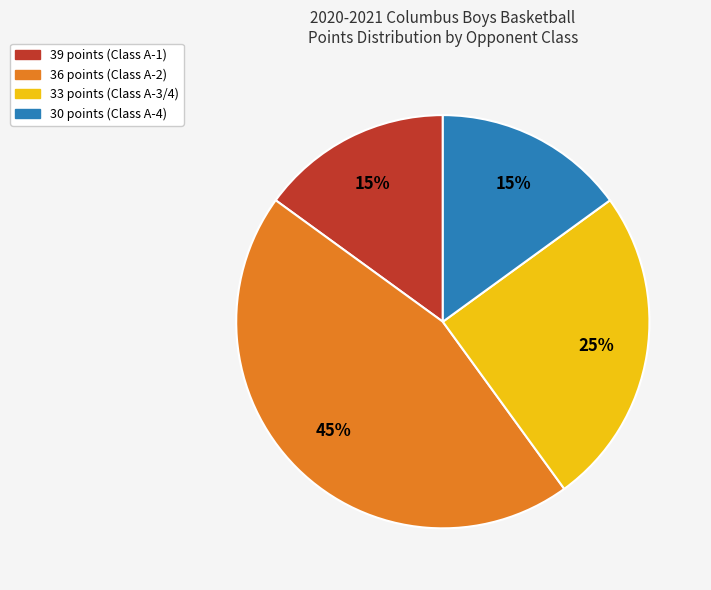

Is there any slice that represents more than half of the pie?

No